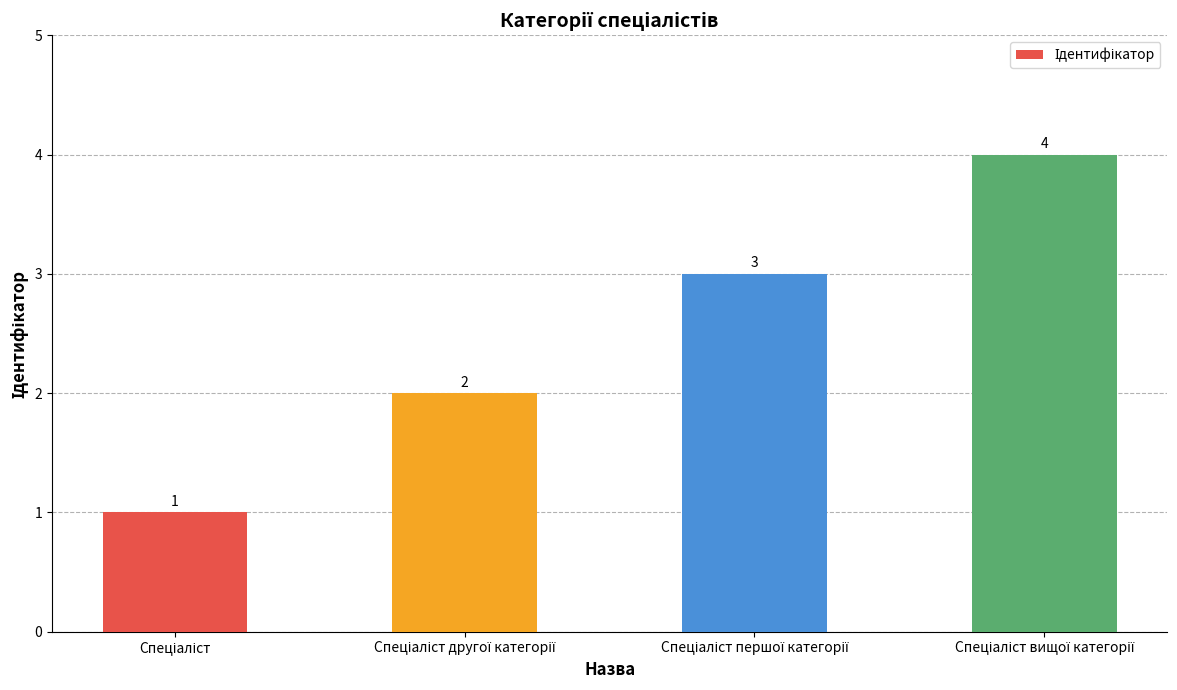

What is the difference between the second highest and minimum values?

2